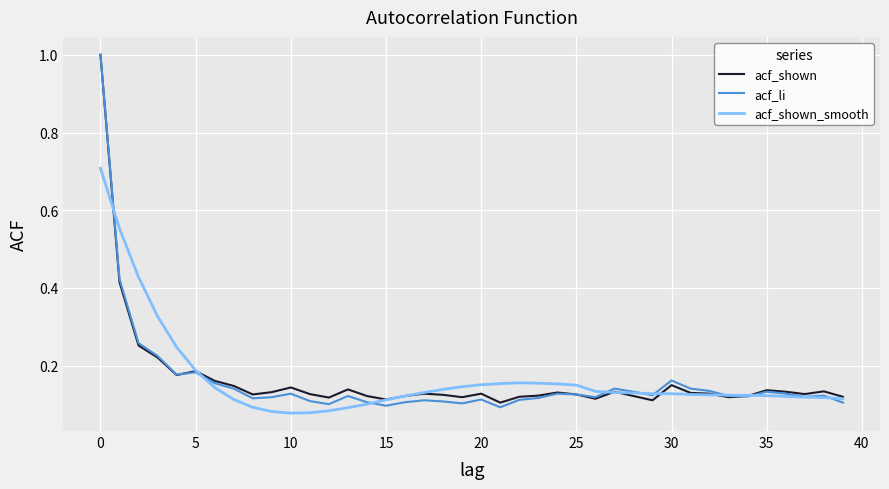

Which series has the largest range (max minus min)?

acf_li